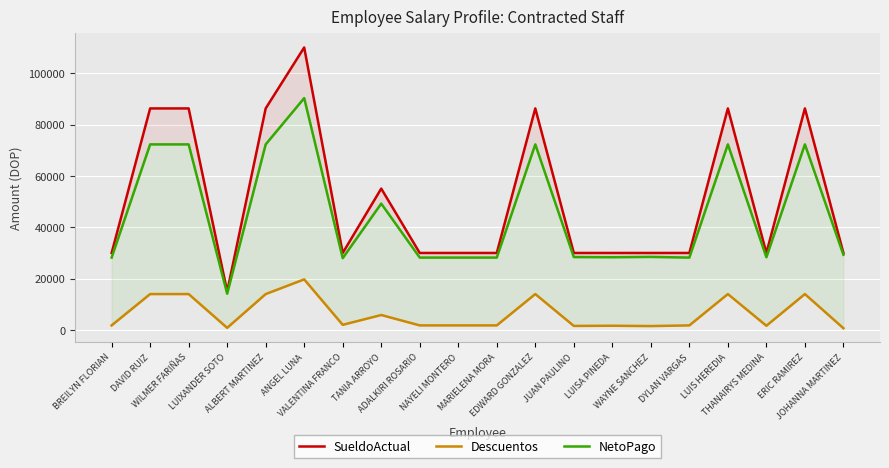

What are all the series names shown in the legend?

SueldoActual, Descuentos, NetoPago